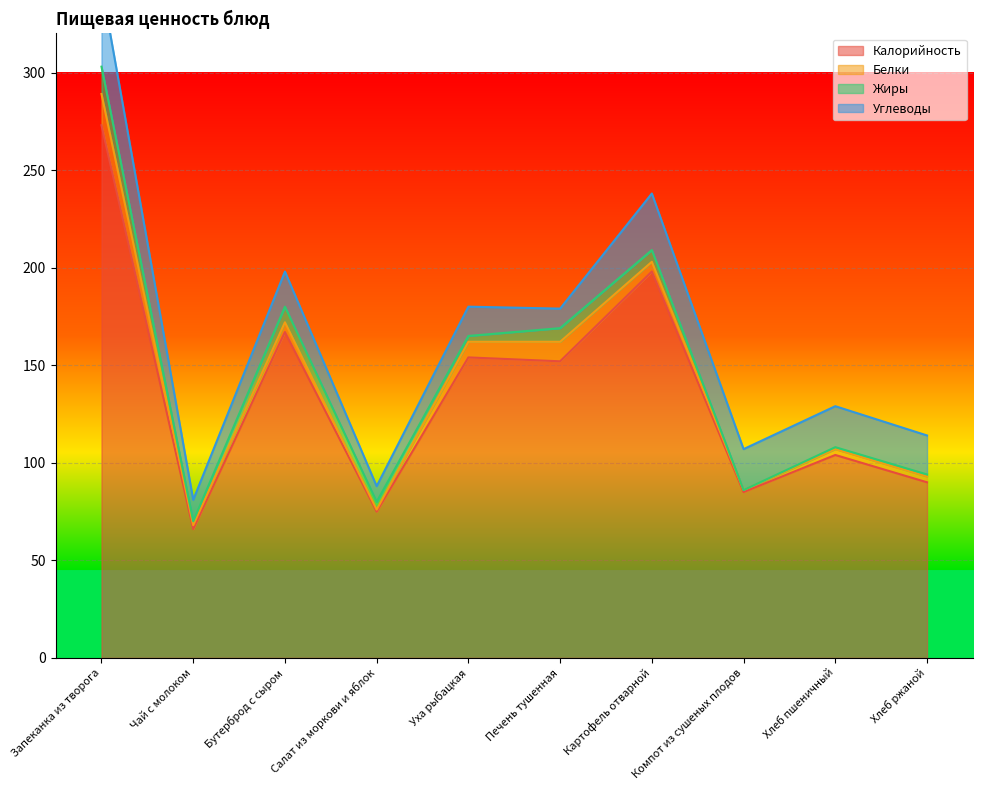

Between Уха рыбацкая and Хлеб ржаной, which series saw the biggest shift?

Калорийность